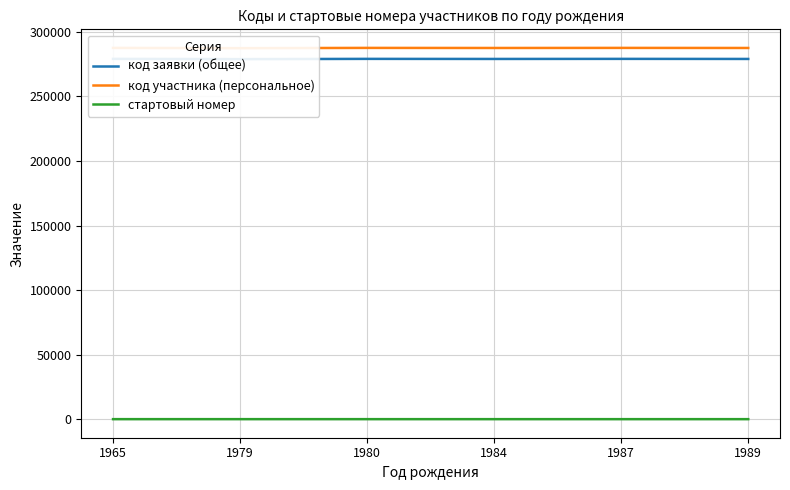

What is the minimum value for код участника (персональное)?

287445